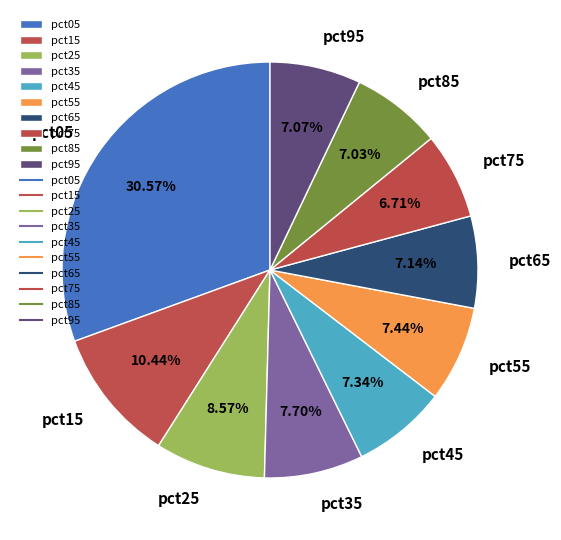

To the nearest percent, what is the difference between the largest and smallest slice percentages?

24%